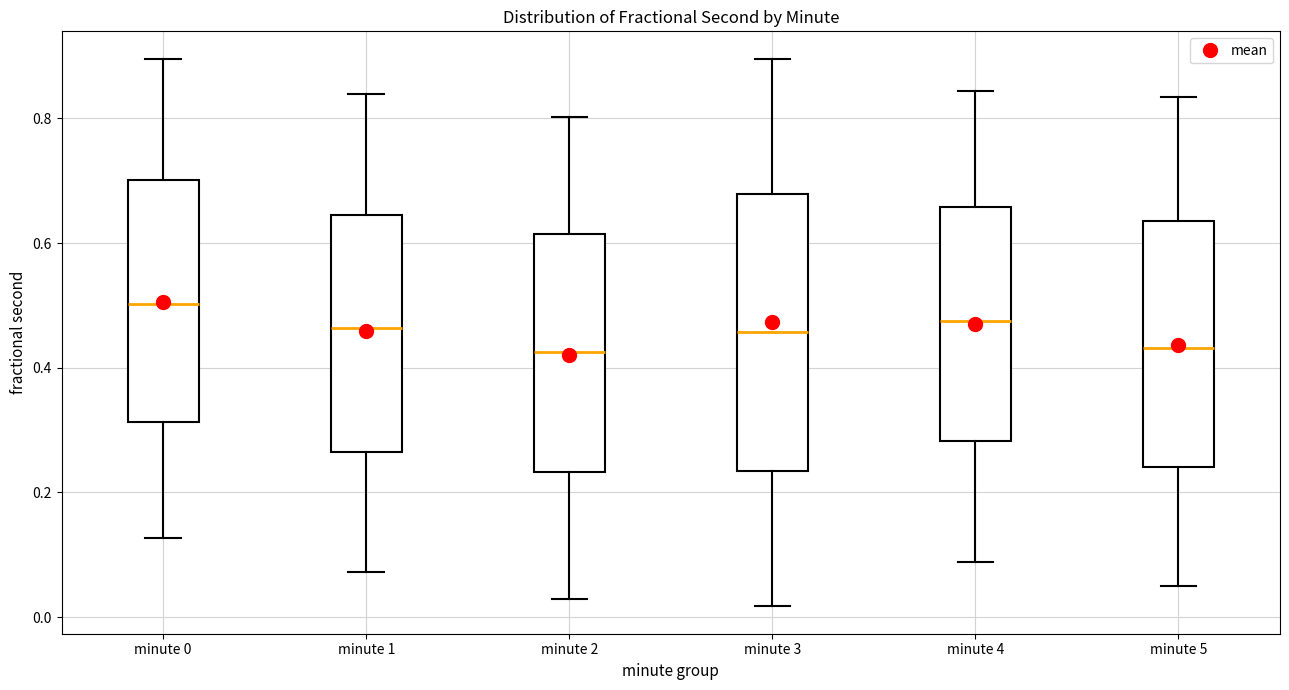

Reading left to right, transcribe this box plot: for each box, give where its median line is, the range the box spans, and where its two whiskers end, as read against the y-axis. The values are not printed on the chart, so give them approximately, as read against the axis.

minute 0: median 0.50, box 0.32 to 0.70, whiskers 0.12 to 0.90
minute 1: median 0.46, box 0.26 to 0.64, whiskers 0.08 to 0.84
minute 2: median 0.42, box 0.24 to 0.62, whiskers 0.02 to 0.80
minute 3: median 0.46, box 0.24 to 0.68, whiskers 0.02 to 0.90
minute 4: median 0.48, box 0.28 to 0.66, whiskers 0.08 to 0.84
minute 5: median 0.44, box 0.24 to 0.64, whiskers 0.04 to 0.84